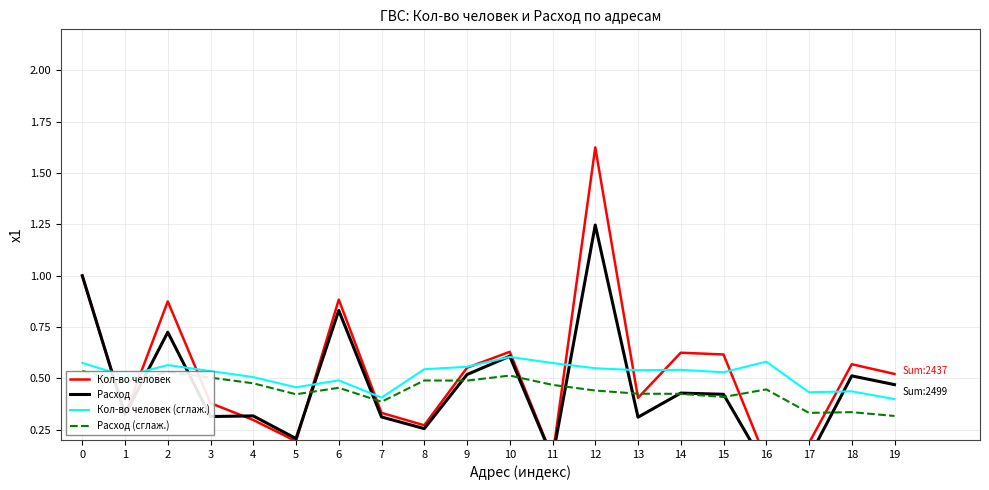

True or false: Расход and Расход (сглаж.) intersect in this chart.

True